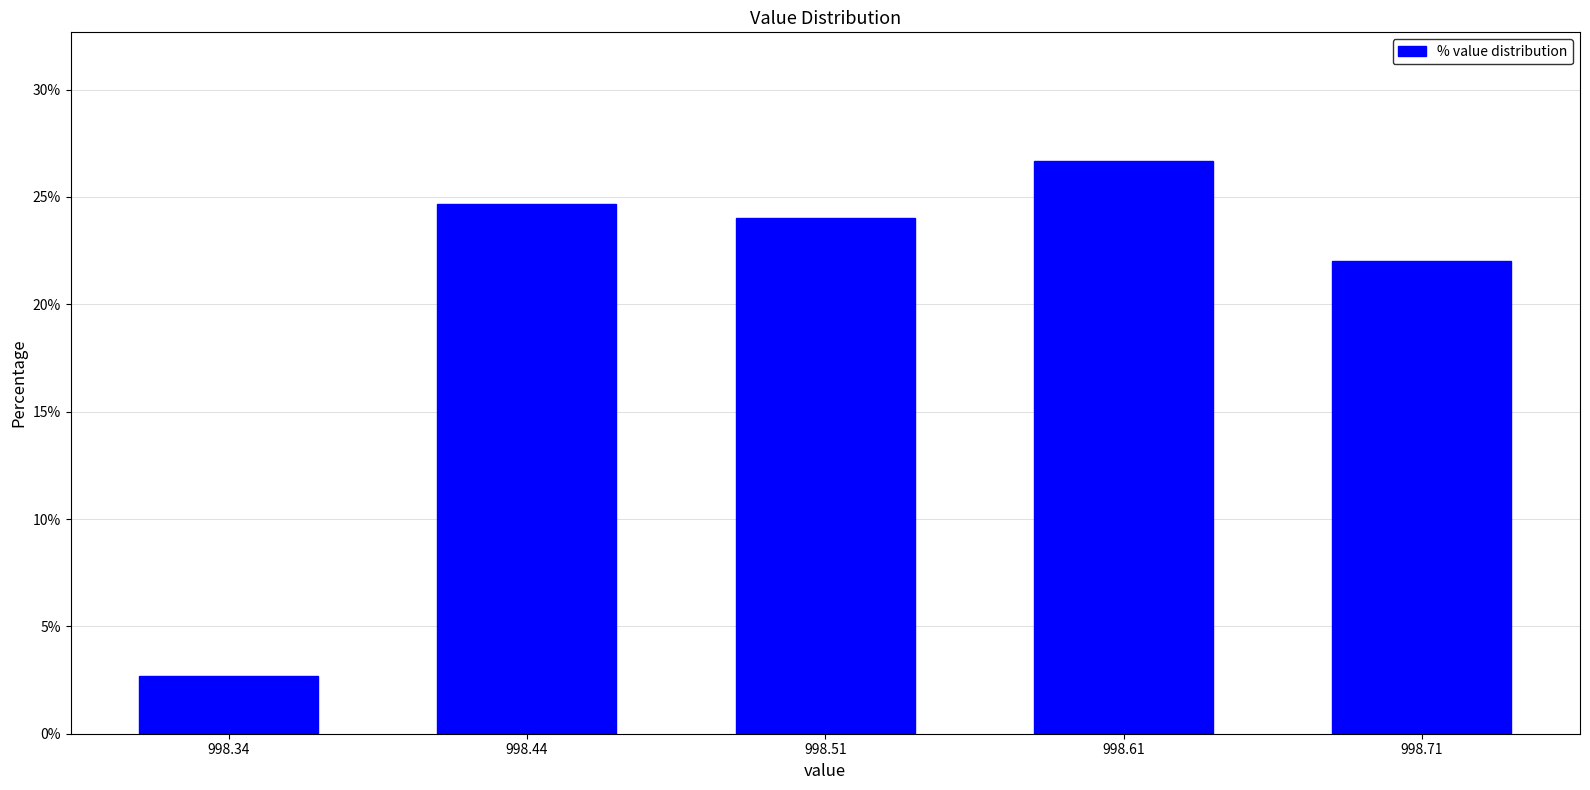

Reading left to right, transcribe all the data shown in this chart.

2.7	24.7	24.0	26.7	22.0